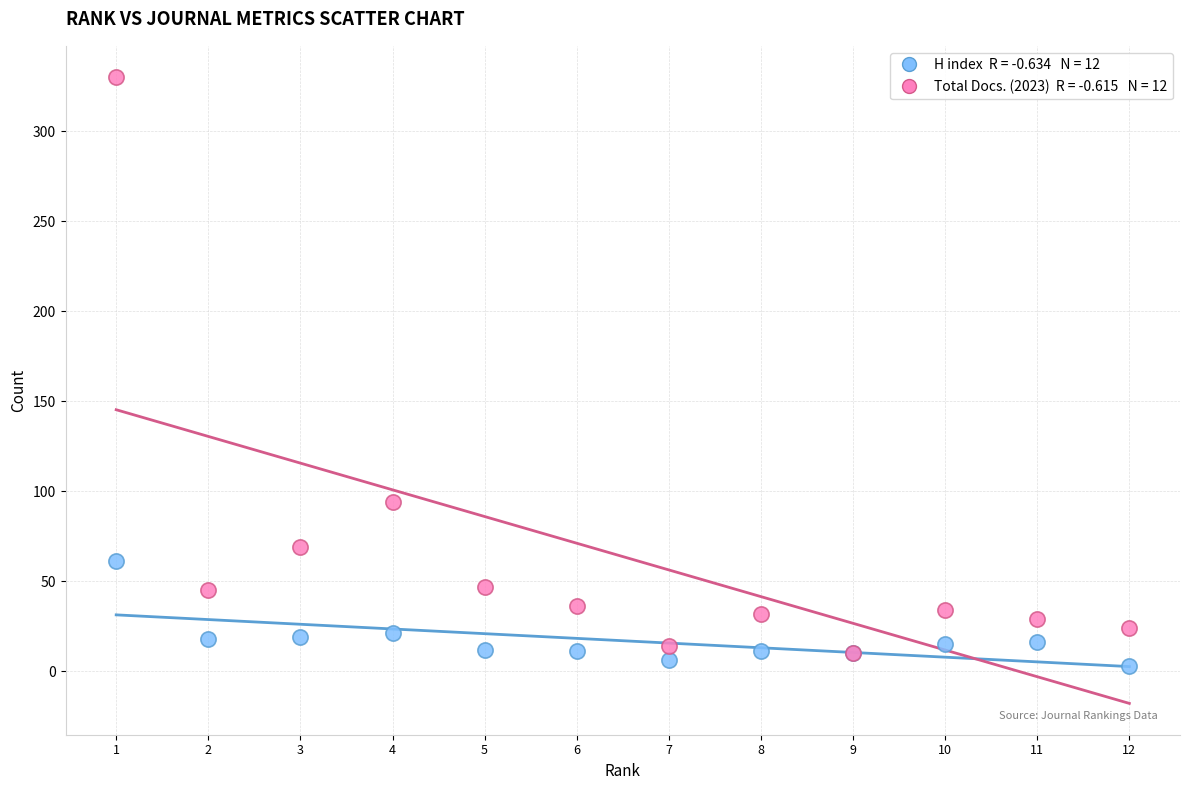

Across all series, what Y value is closest to 166?

94